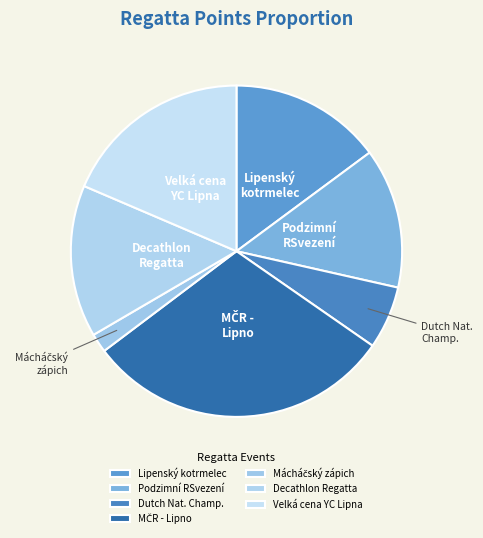

Is it true that Lipenský kotrmelec is 15% of the pie?

True